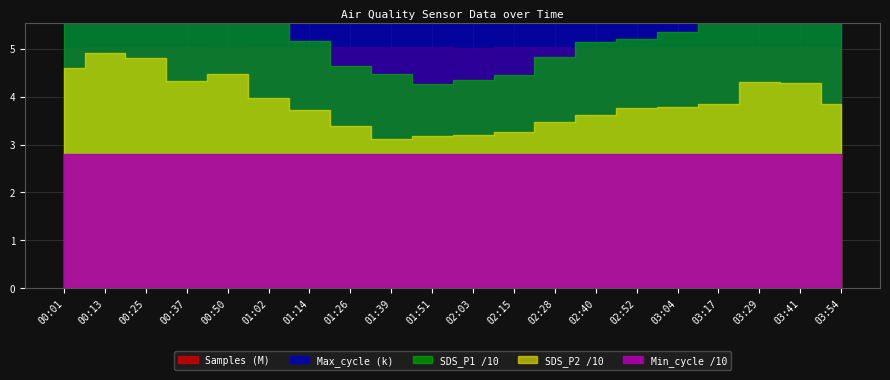

True or false: SDS_P1 has a value of 28.0 at 02:15.

False